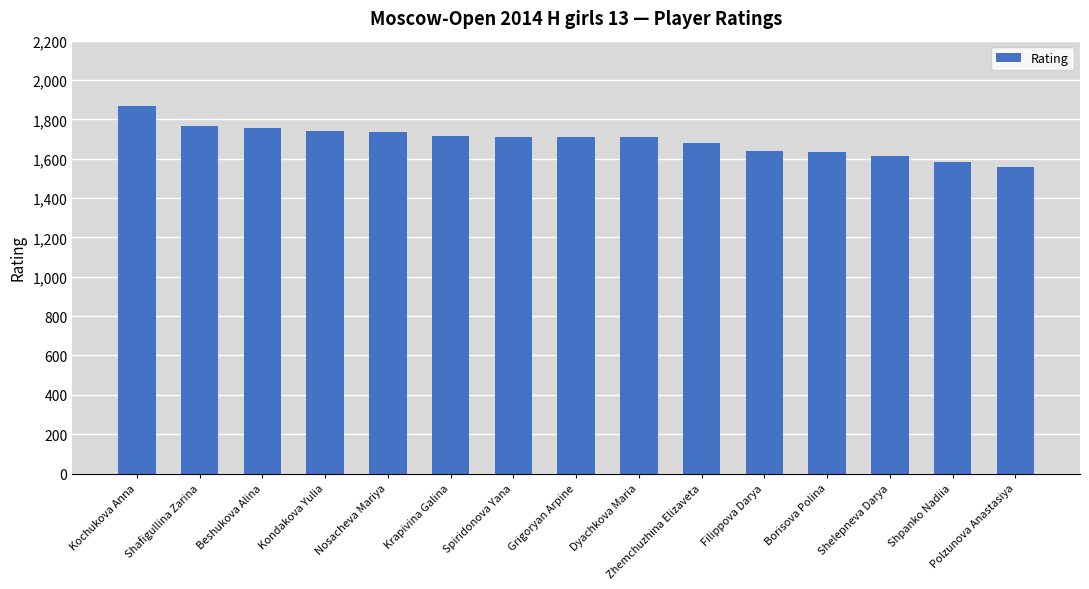

What is the average value?

1695